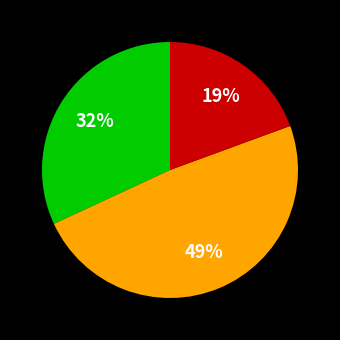

Is there any slice that represents more than half of the pie?

No